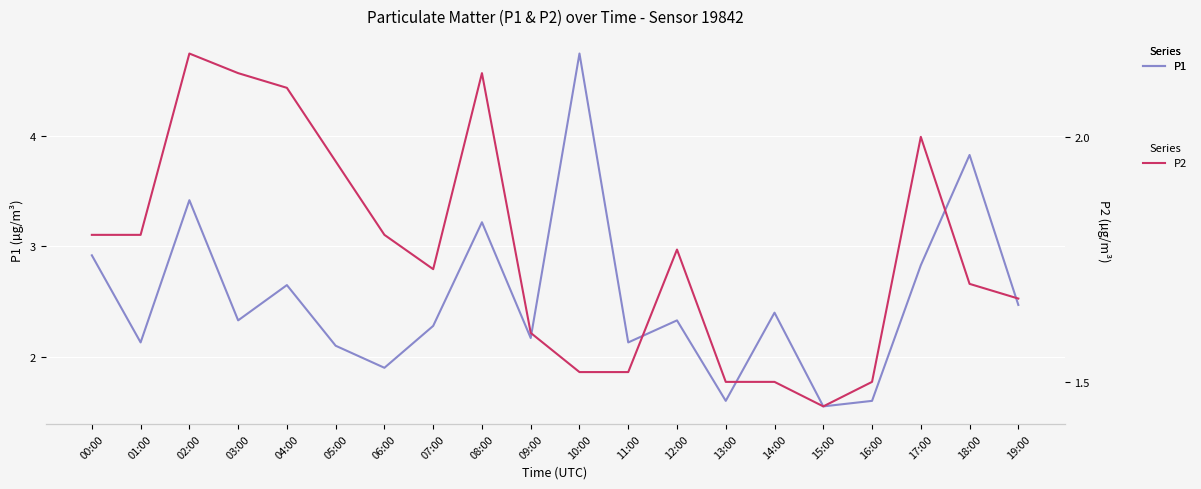

At which category does the chart reach its peak across all series?

10:00